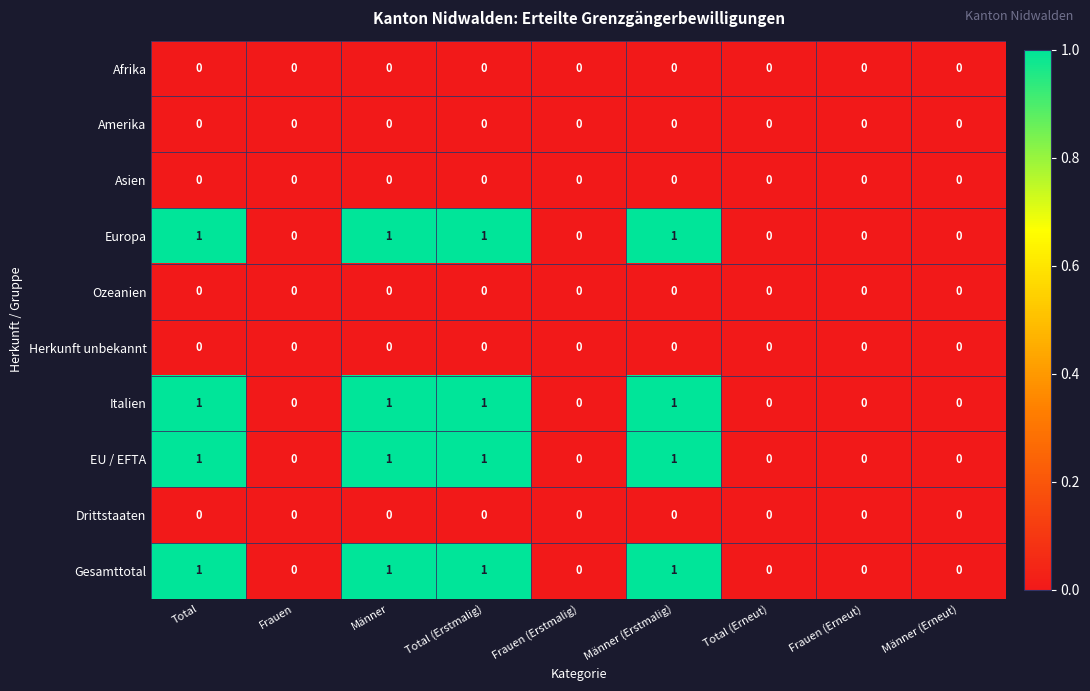

True or false: Amerika has a value of 0 at Total (Erstmalig).

True